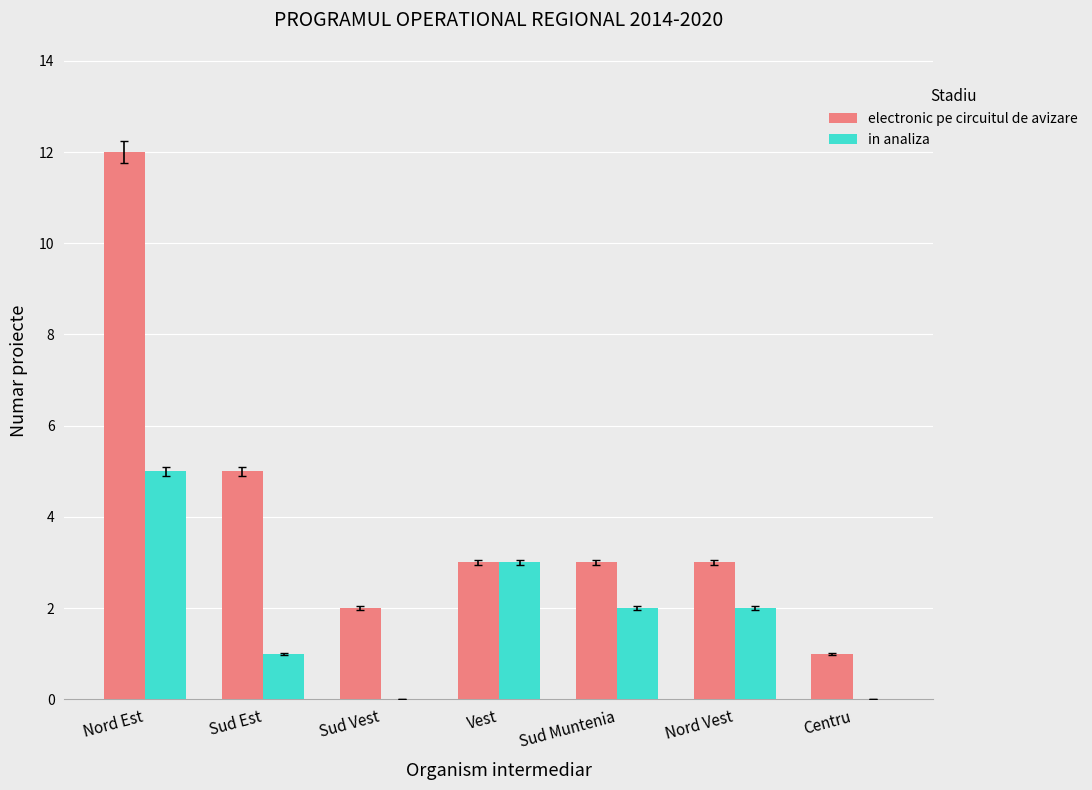

Reading left to right, transcribe all the data shown in this chart.

electronic pe circuitul de avizare: 12	5	2	3	3	3	1
in analiza: 5	1	0	3	2	2	0